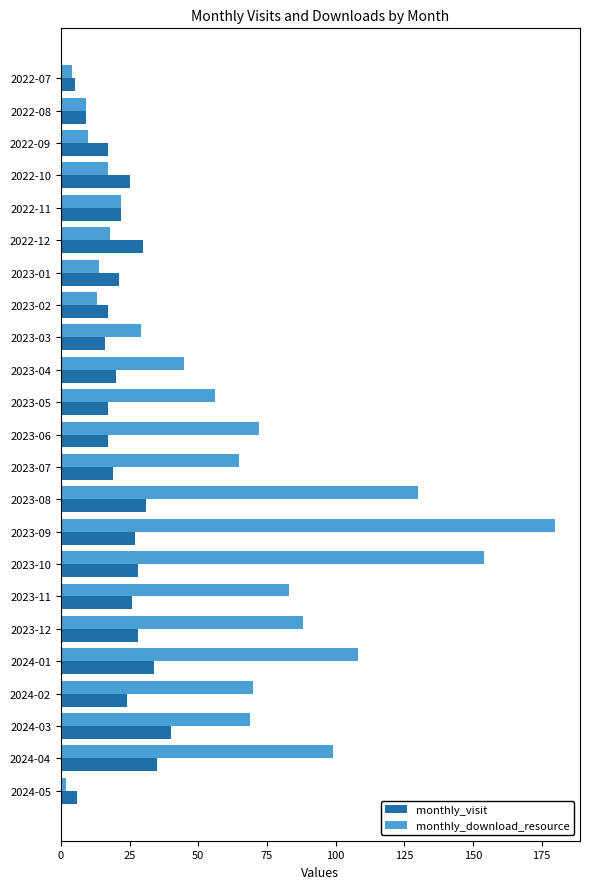

True or false: monthly_download_resource has a value of 22 at 2022-11.

True